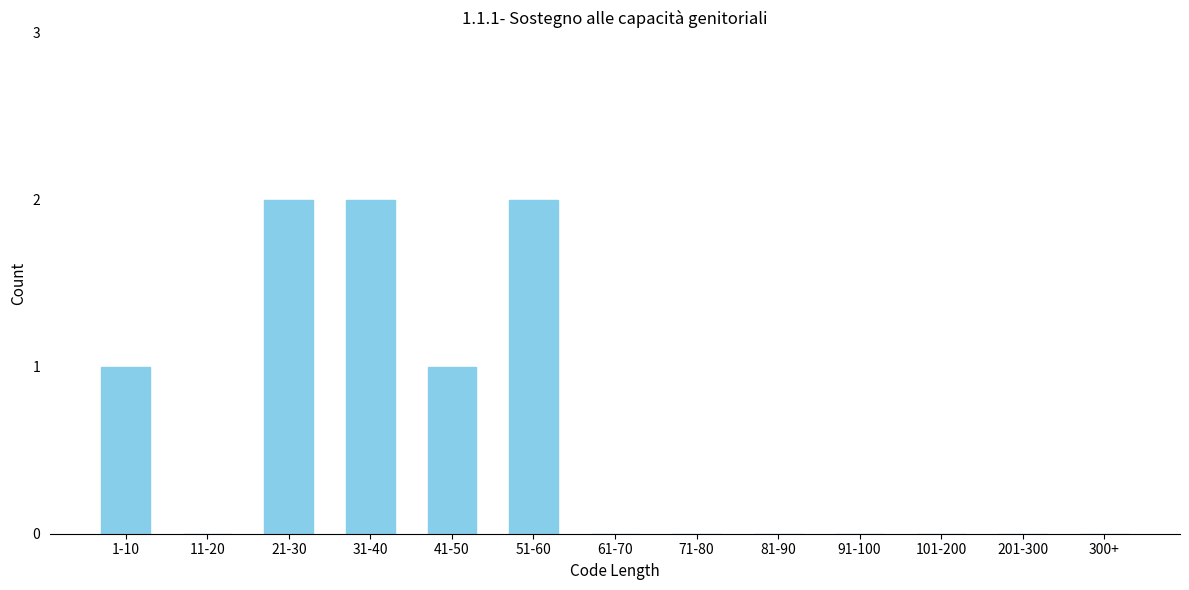

Reading right to left, what are all the values shown in this chart?

300+=0	201-300=0	101-200=0	91-100=0	81-90=0	71-80=0	61-70=0	51-60=2	41-50=1	31-40=2	21-30=2	11-20=0	1-10=1